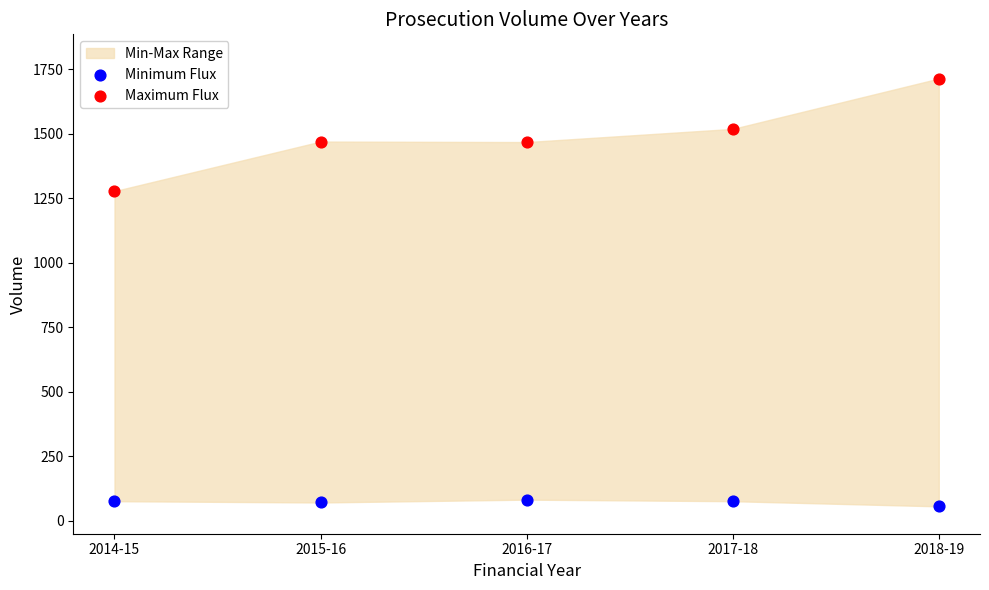

Which series contains the lowest Y value?

Minimum Flux